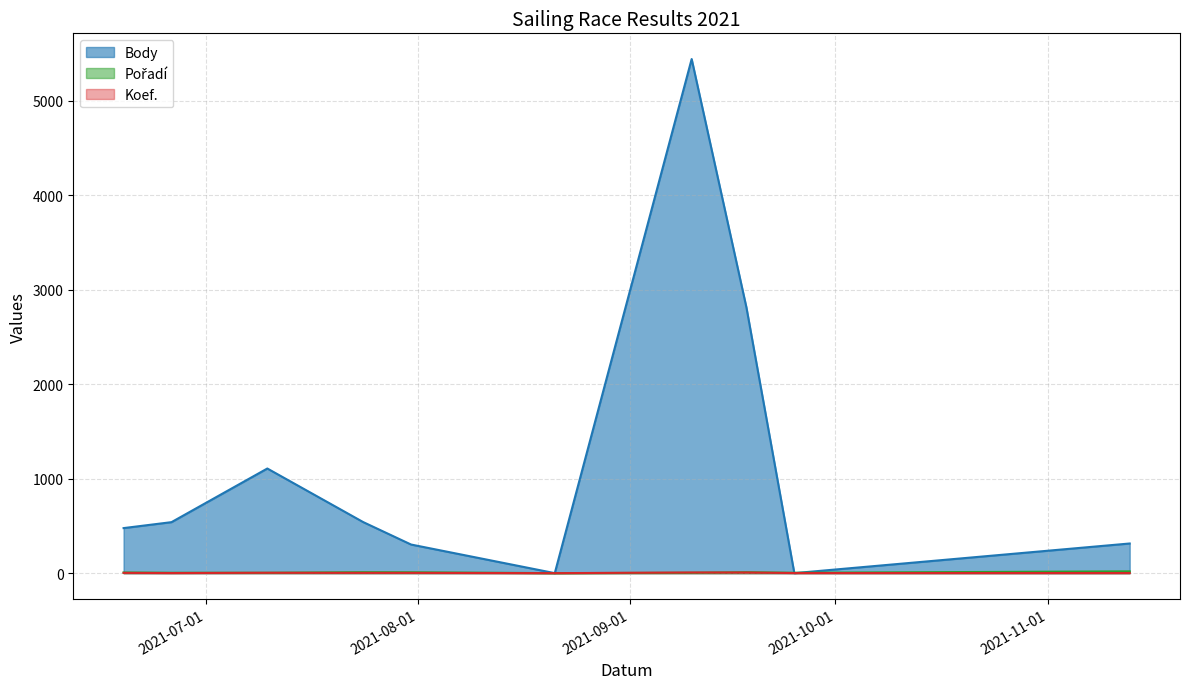

At how many categories does at least one series exceed 1145?

2